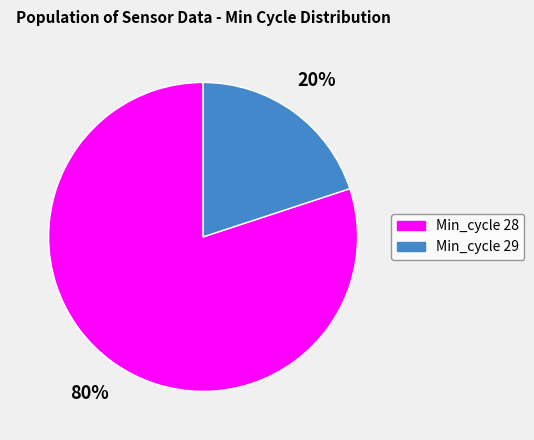

To the nearest percent, what is the difference between the largest and smallest slice percentages?

60%